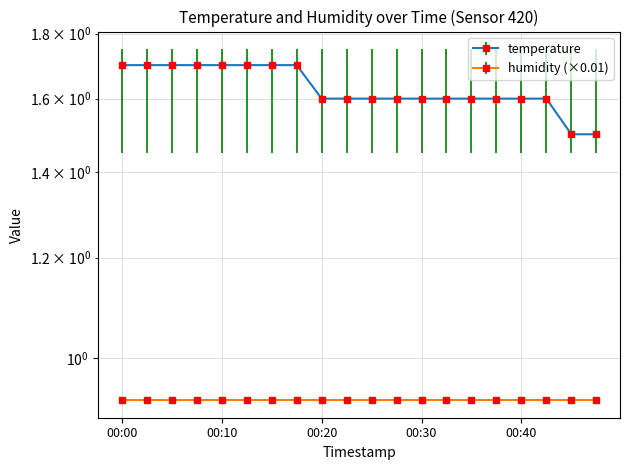

List the labels in order of value, smallest first.

00:44, 00:47, 00:20, 00:22, 00:25, 00:27, 00:30, 00:32, 00:35, 00:37, 00:40, 00:42, 00:00, 00:03, 00:05, 00:08, 00:10, 00:13, 00:15, 00:17